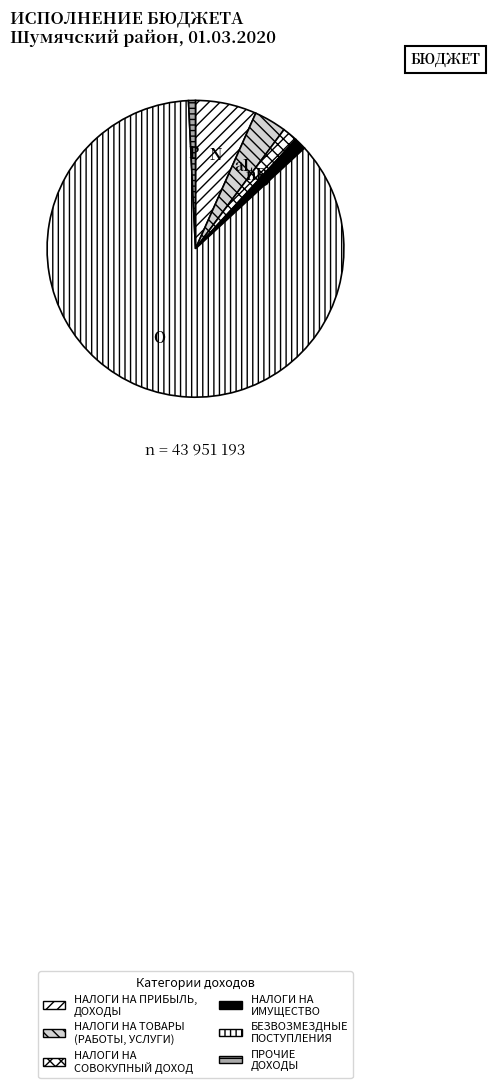

To the nearest percent, what portion does ПРОЧИЕ ДОХОДЫ represent?

1%